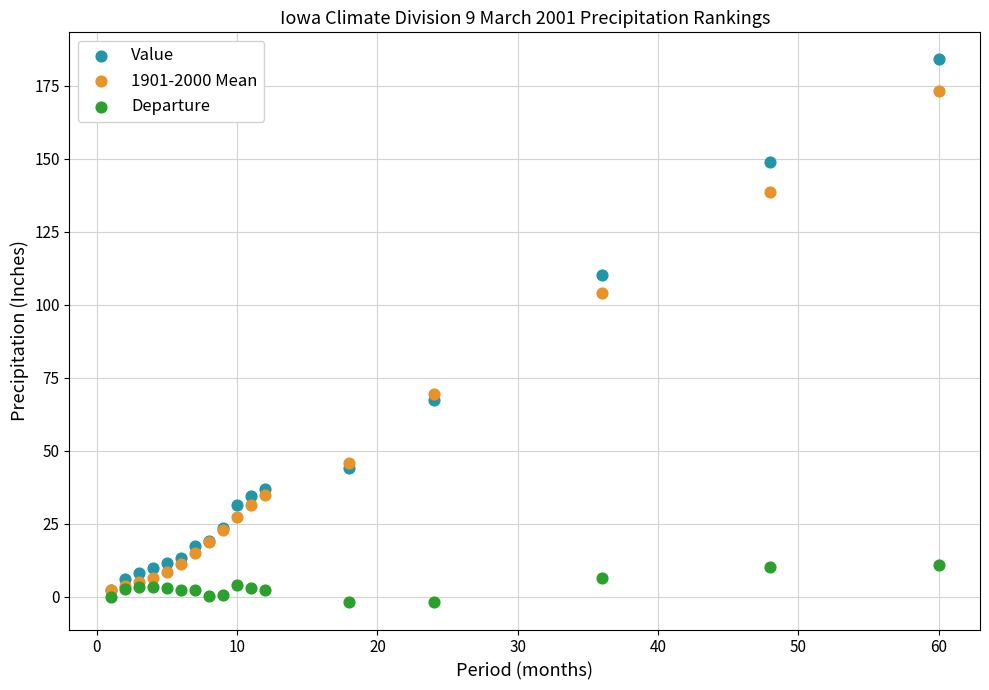

Across all series, what Y value is closest to 91?

104.1